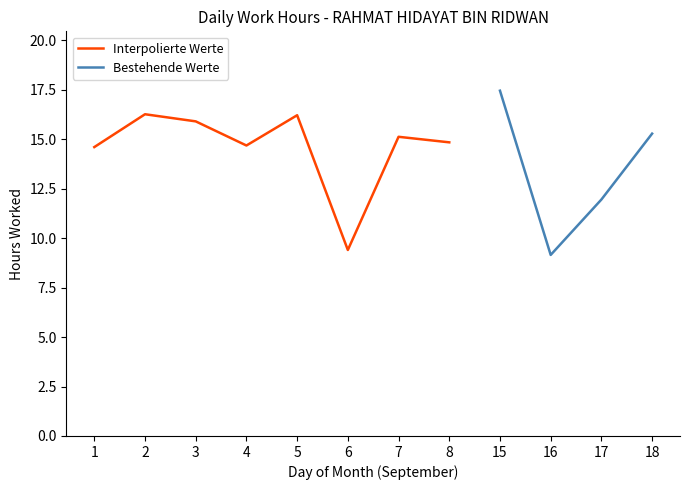

Reading left to right, transcribe all the data shown in this chart.

14.6	16.3	15.9	14.7	16.2	9.4	15.1	14.8	17.4	9.2	11.9	15.3